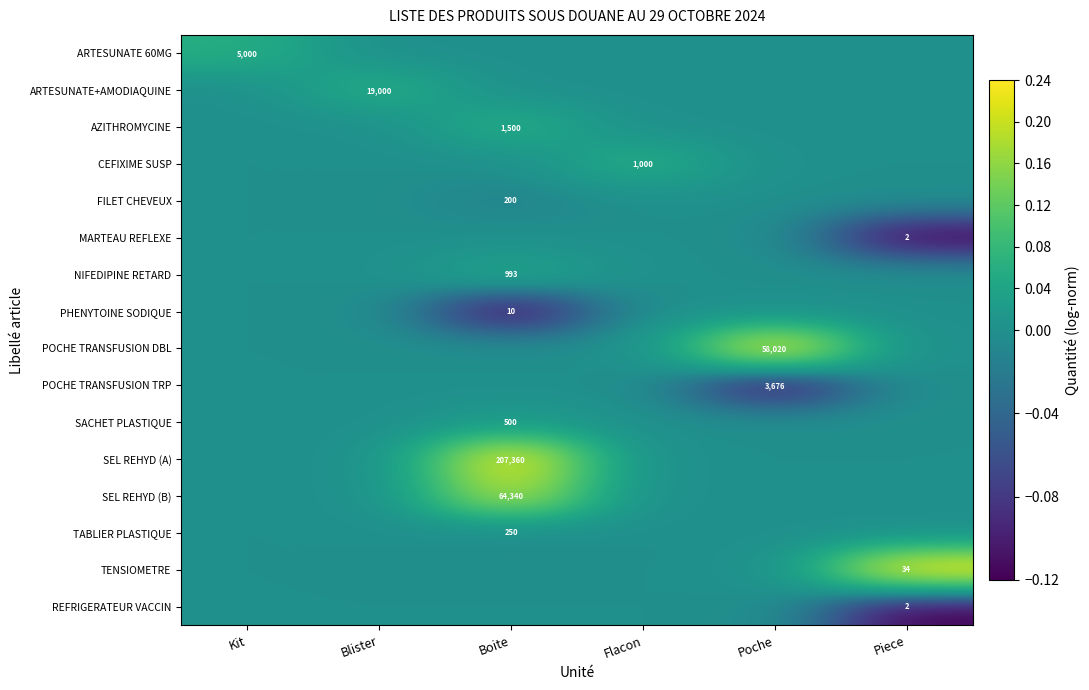

The SEL REHYD (A) series shows 92162 at Boite. True or false?

False